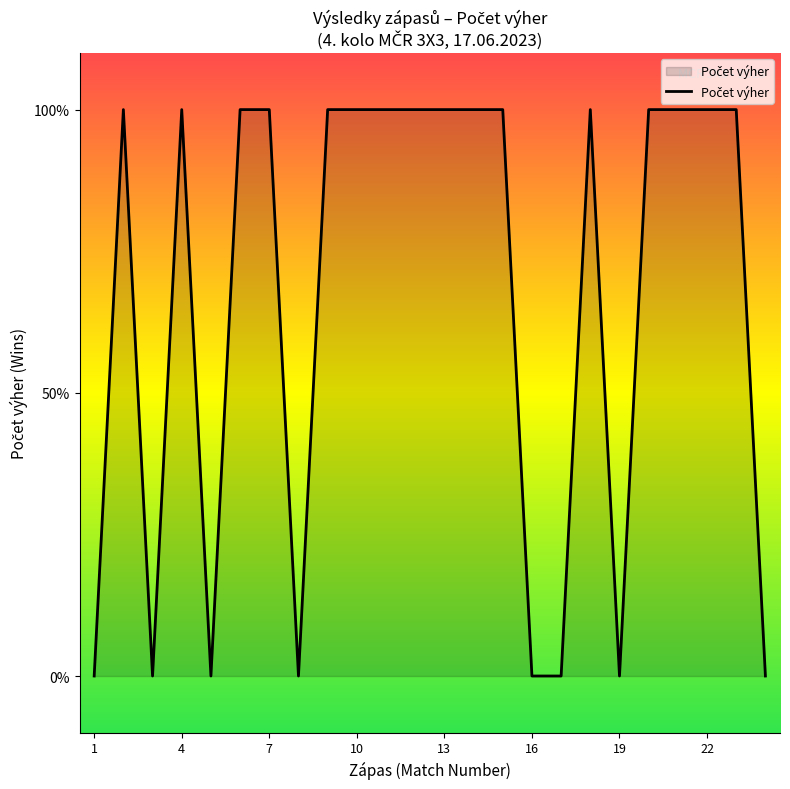

Is this an area chart (filled region under the line)?

Yes